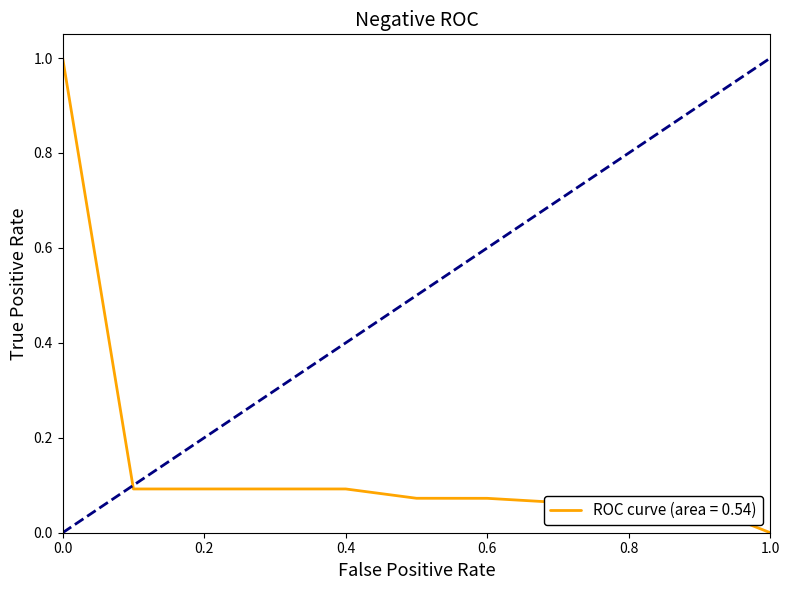

How many positive values are there?

10